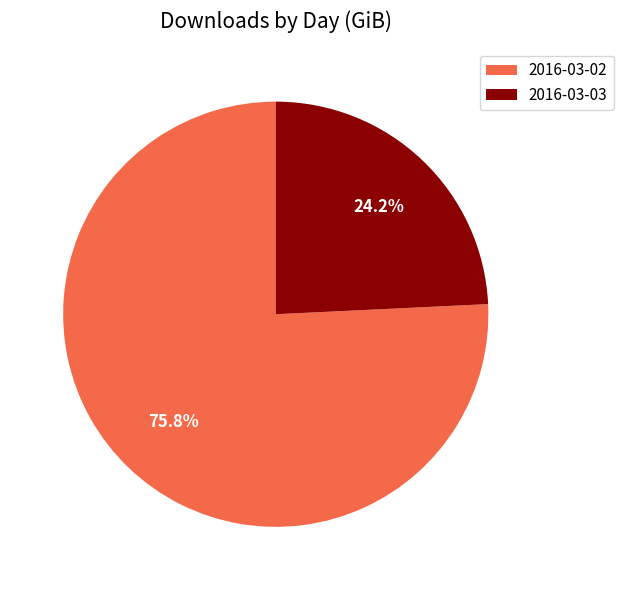

To the nearest percent, what is the difference between the 2016-03-03 and 2016-03-02 slice percentages?

52%